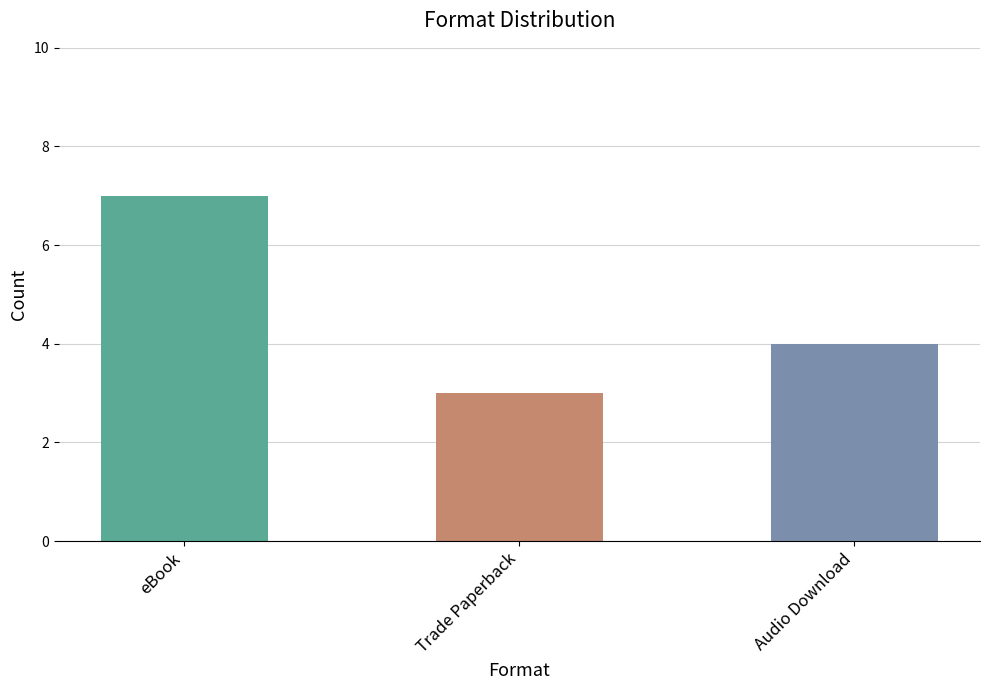

What is the ratio of the value at Trade Paperback to the value at eBook?

0.4